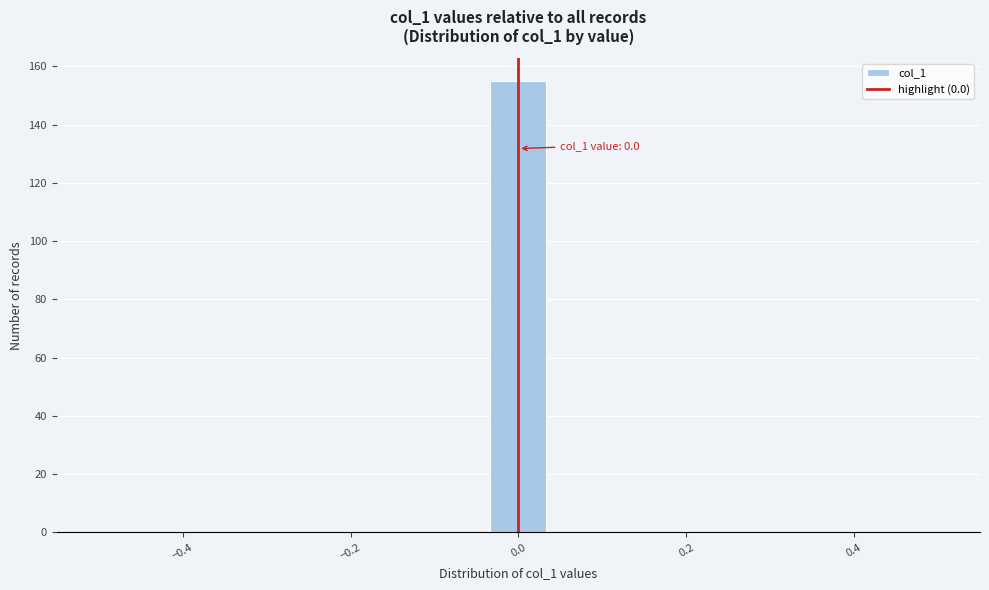

Read against the x-axis, roughly where is the centre of the tallest bar?

0.00